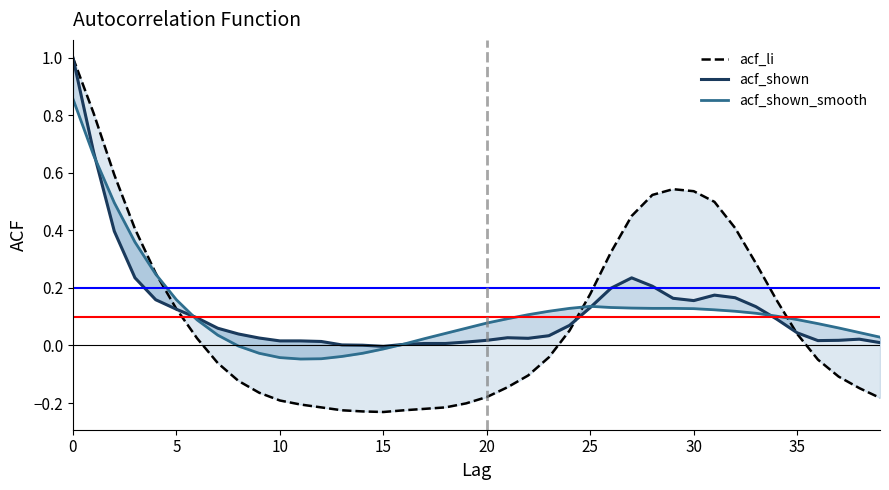

True or false: acf_li and acf_shown_smooth intersect in this chart.

True